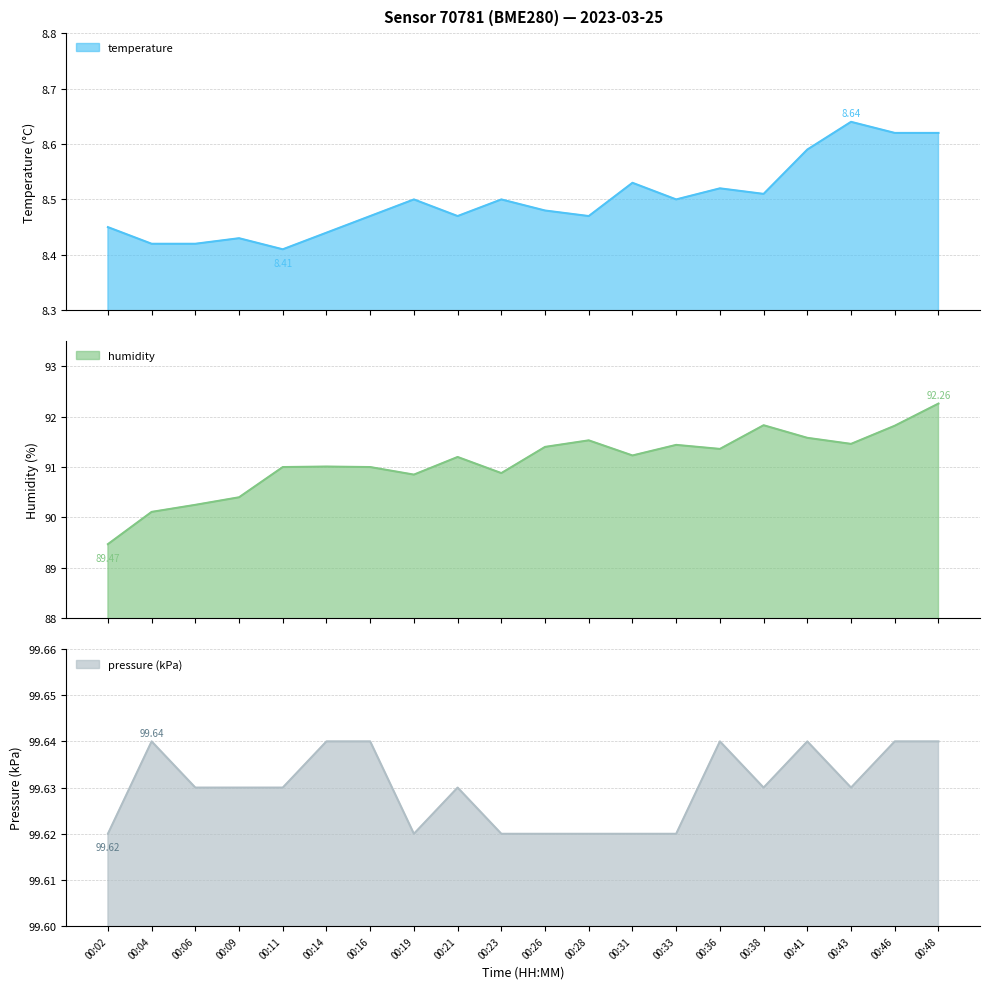

Reading left to right, extract all data points from this chart.

temperature: 00:02=8.4	00:04=8.4	00:06=8.4	00:09=8.4	00:11=8.4	00:14=8.4	00:16=8.5	00:19=8.5	00:21=8.5	00:23=8.5	00:26=8.5	00:28=8.5	00:31=8.5	00:33=8.5	00:36=8.5	00:38=8.5	00:41=8.6	00:43=8.6	00:46=8.6	00:48=8.6
humidity: 00:02=89.5	00:04=90.1	00:06=90.2	00:09=90.4	00:11=91.0	00:14=91.0	00:16=91.0	00:19=90.8	00:21=91.2	00:23=90.9	00:26=91.4	00:28=91.5	00:31=91.2	00:33=91.4	00:36=91.4	00:38=91.8	00:41=91.6	00:43=91.5	00:46=91.8	00:48=92.3
pressure_kpa: 00:02=99.6	00:04=99.6	00:06=99.6	00:09=99.6	00:11=99.6	00:14=99.6	00:16=99.6	00:19=99.6	00:21=99.6	00:23=99.6	00:26=99.6	00:28=99.6	00:31=99.6	00:33=99.6	00:36=99.6	00:38=99.6	00:41=99.6	00:43=99.6	00:46=99.6	00:48=99.6